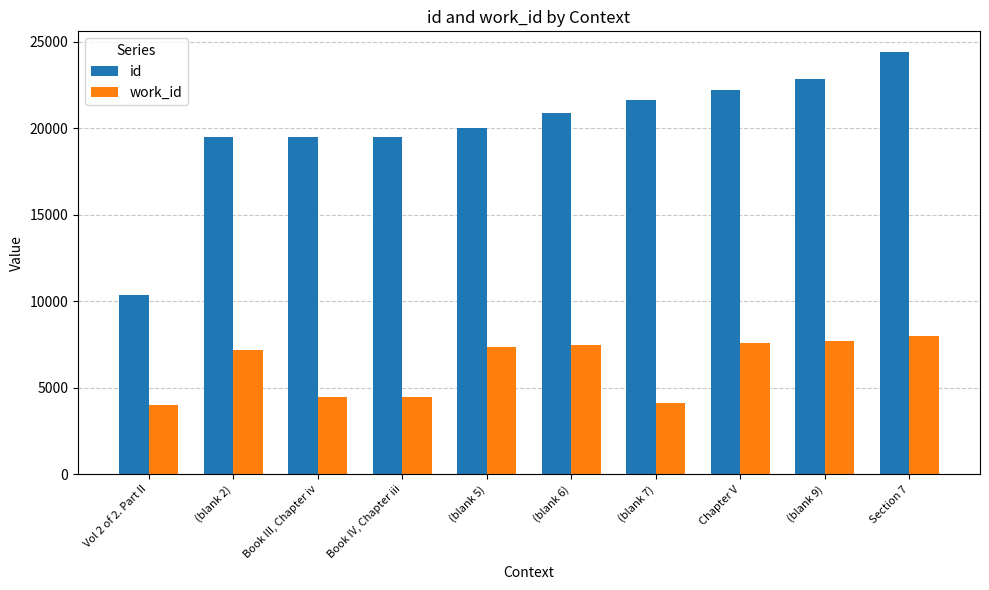

Which series has the widest spread of values?

id